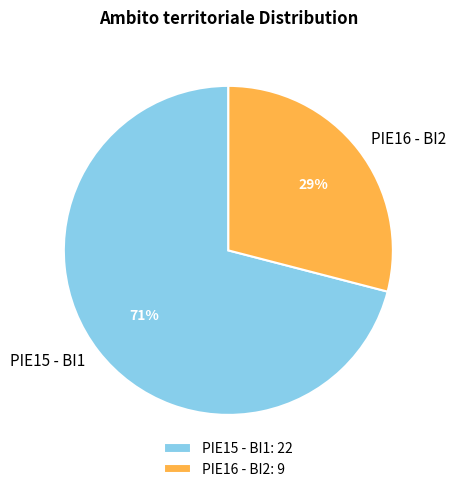

Do PIE15 - BI1 and PIE16 - BI2 together represent more than half of the pie?

Yes